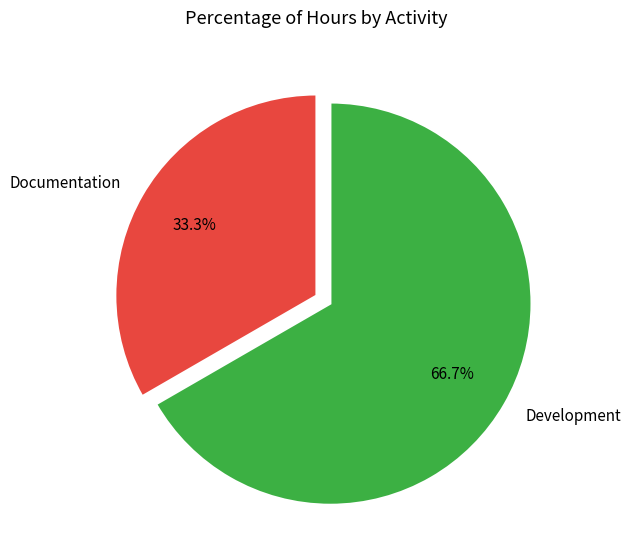

Count the number of slices in the pie.

2